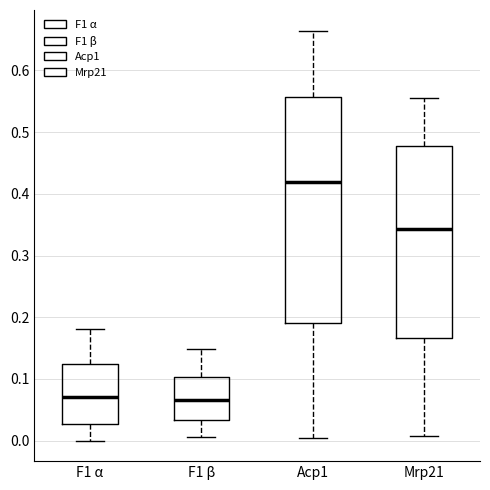

Which box is the tallest, from its lower edge to its upper edge?

Acp1